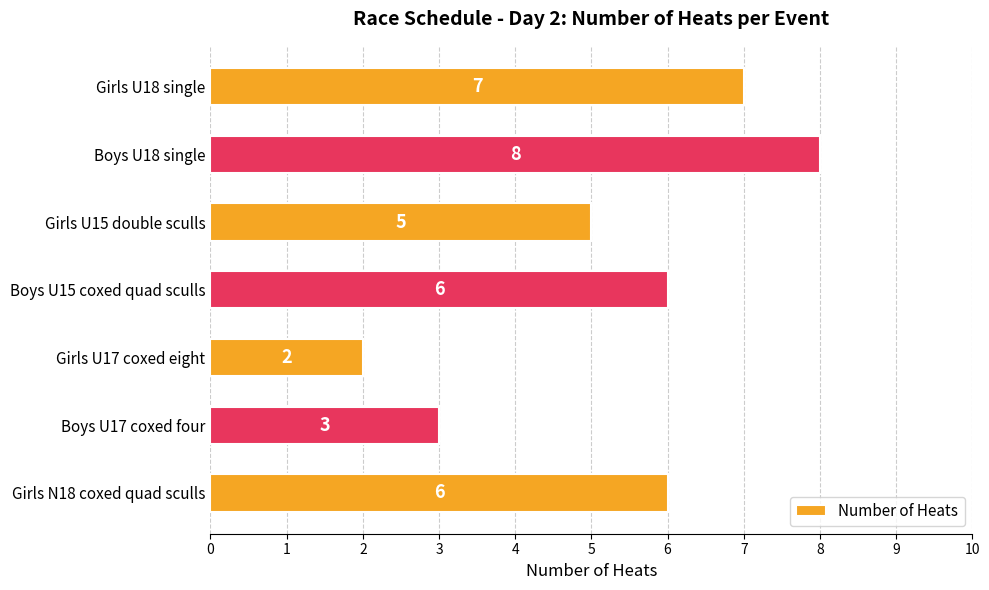

What is the ratio of the value at Girls U15 double sculls to the value at Boys U15 coxed quad sculls?

0.8